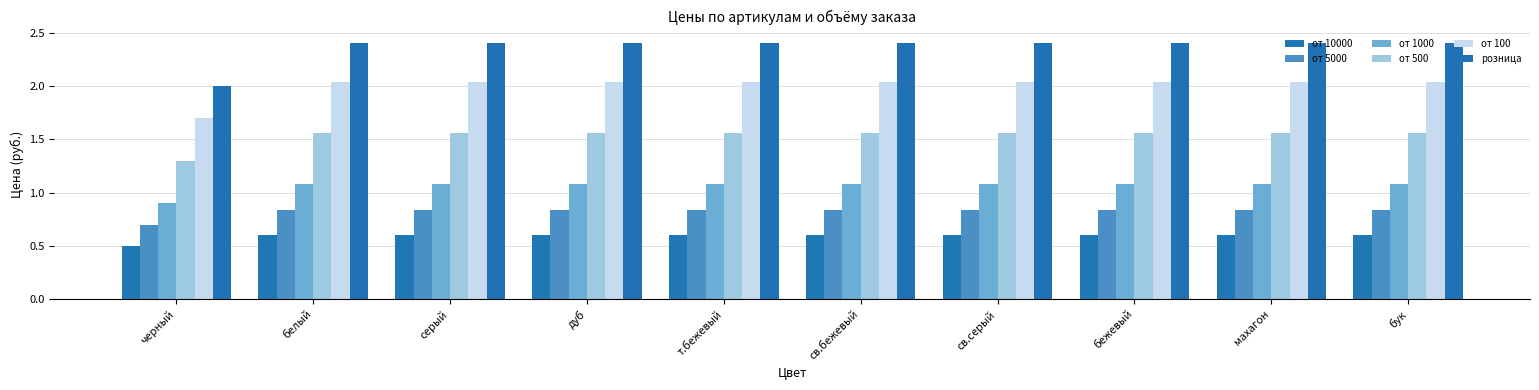

The от 100 series shows 2.0 at св.бежевый. True or false?

True